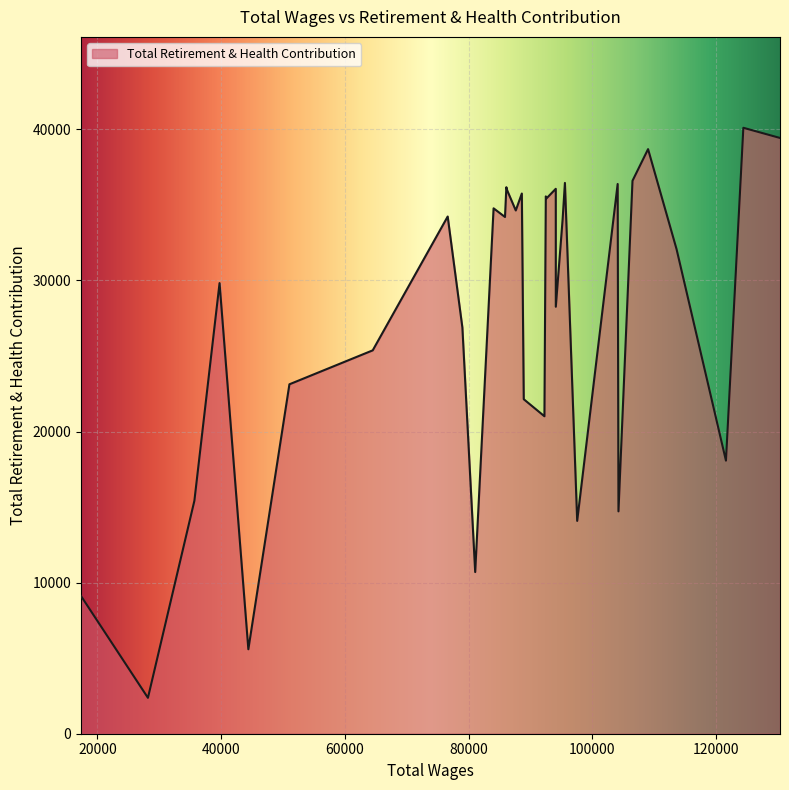

What is the greatest value displayed?

40106